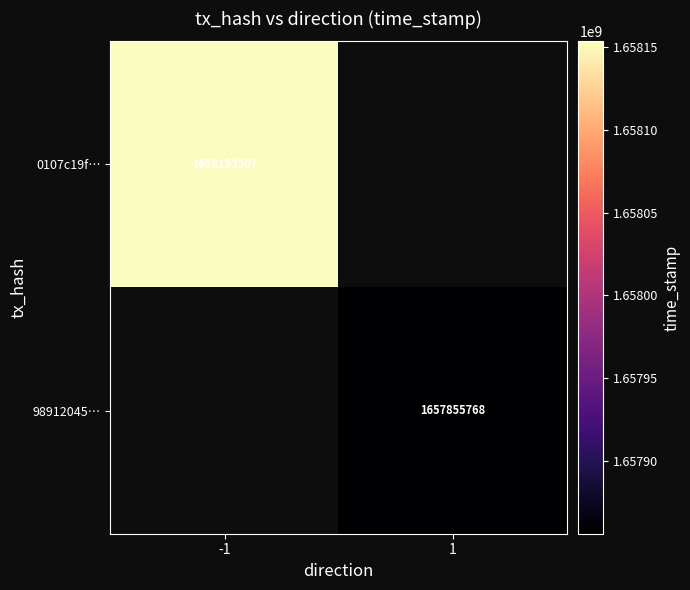

What is the greatest value displayed?

1658153507.0